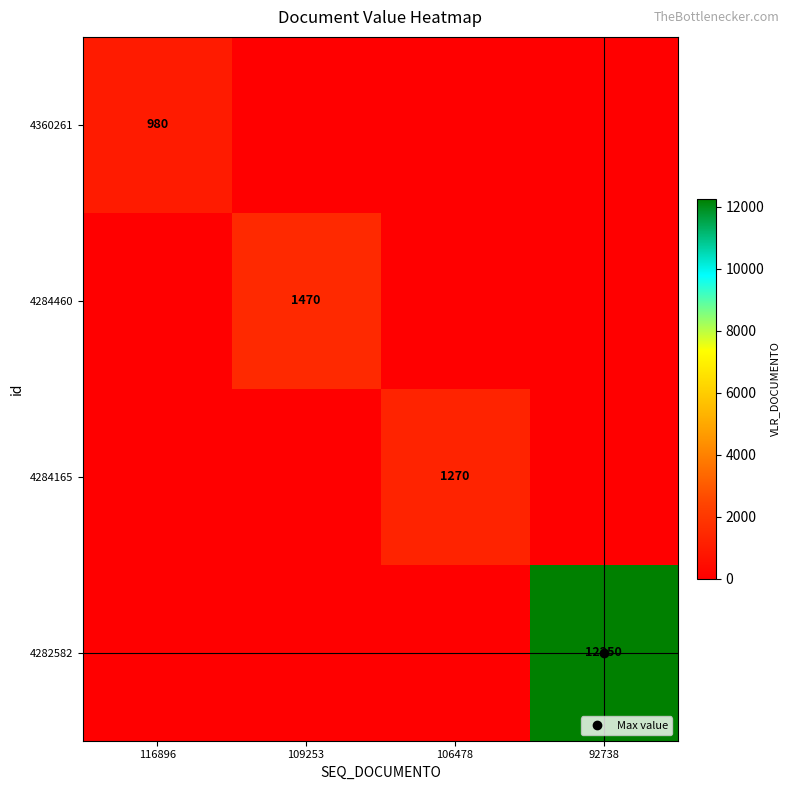

What is the difference between the highest and lowest values at 106478?

1270